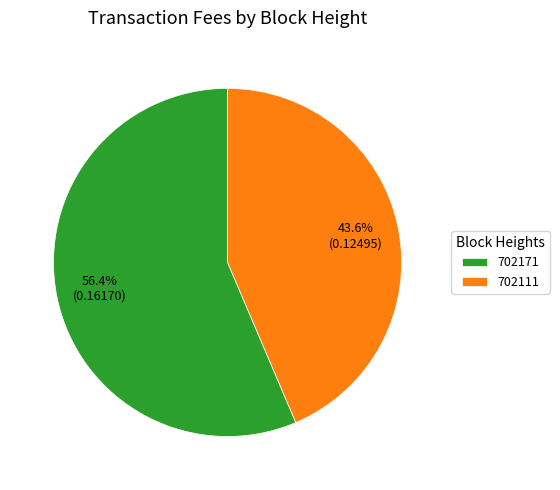

What percentage is the 702171 slice, to the nearest percent?

56%